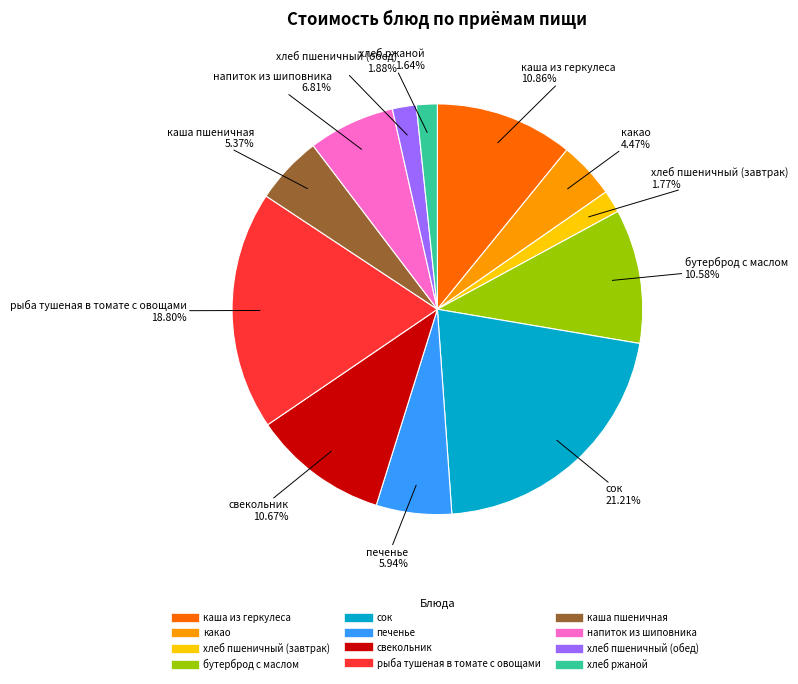

To the nearest percent, what percentage of the pie is бутерброд с маслом?

11%